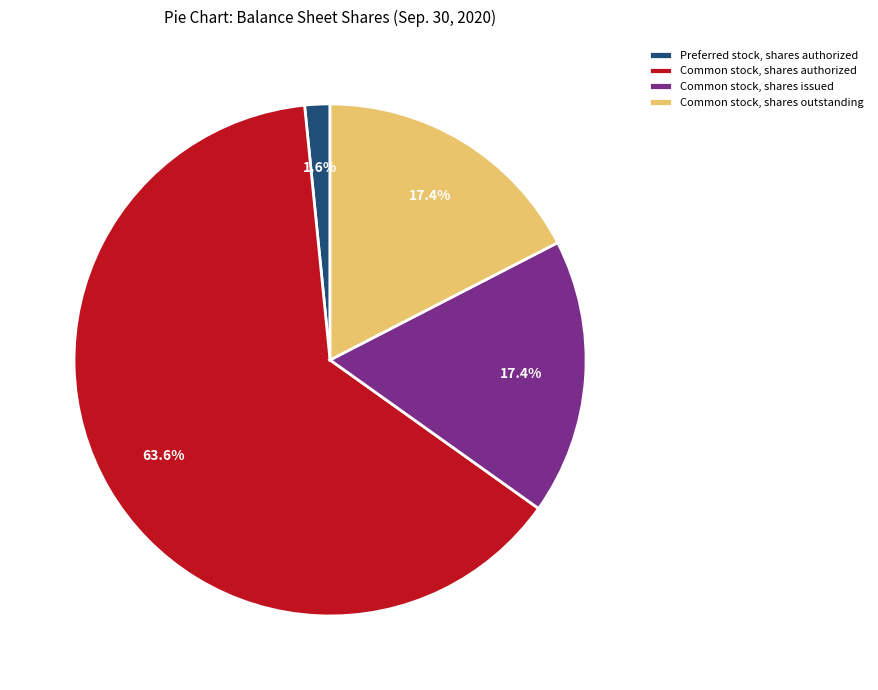

What is the largest slice in the pie chart?

Common stock, shares authorized